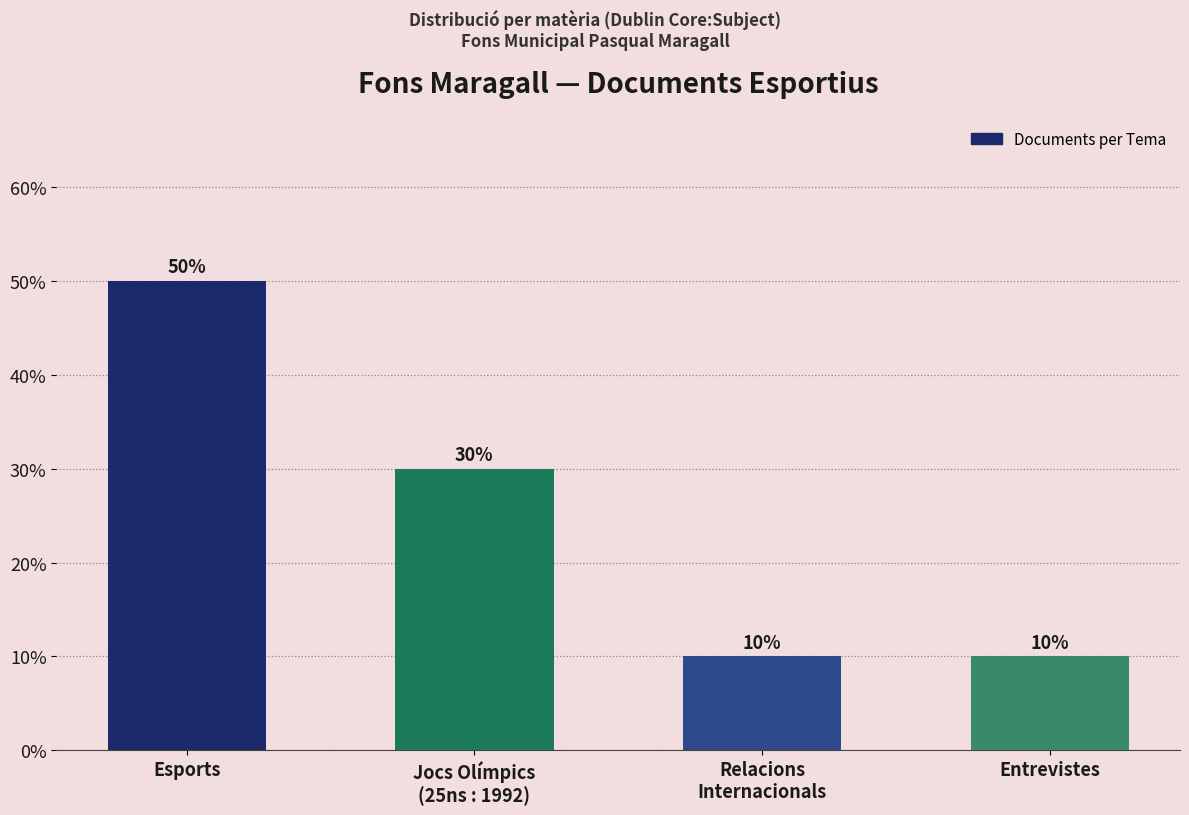

Which label corresponds to the largest value in the chart?

Esports